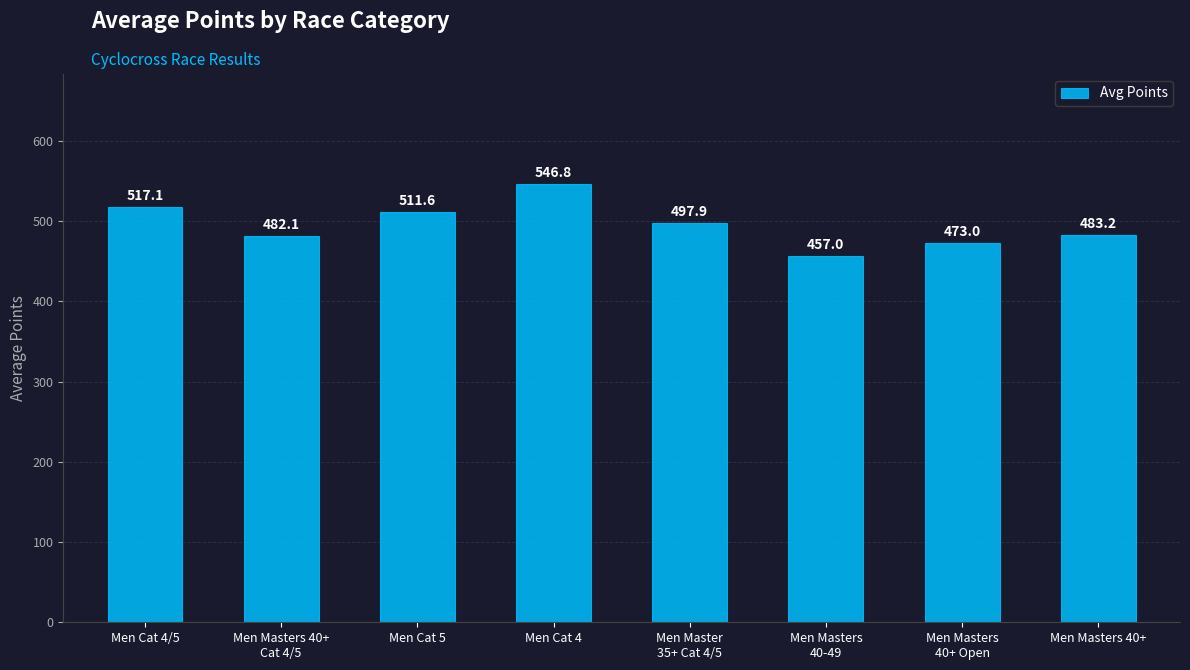

Read the value at Men Cat 4/5.

517.1